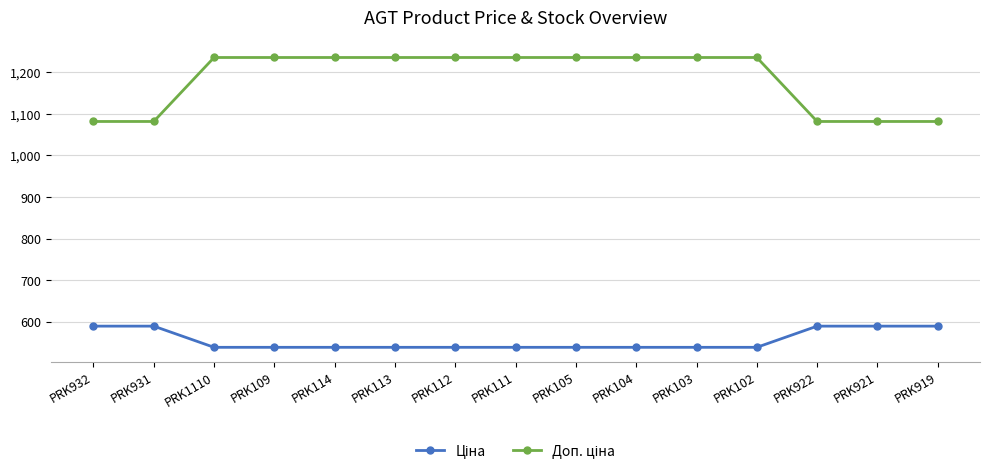

What is the label of the 15th point from the right?

PRK932